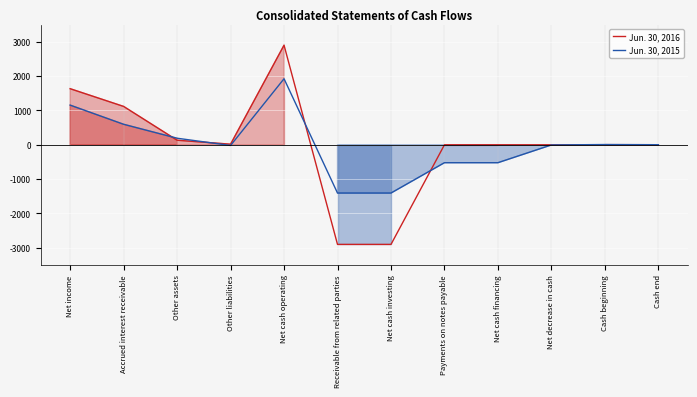

How many distinct data groups are displayed?

2